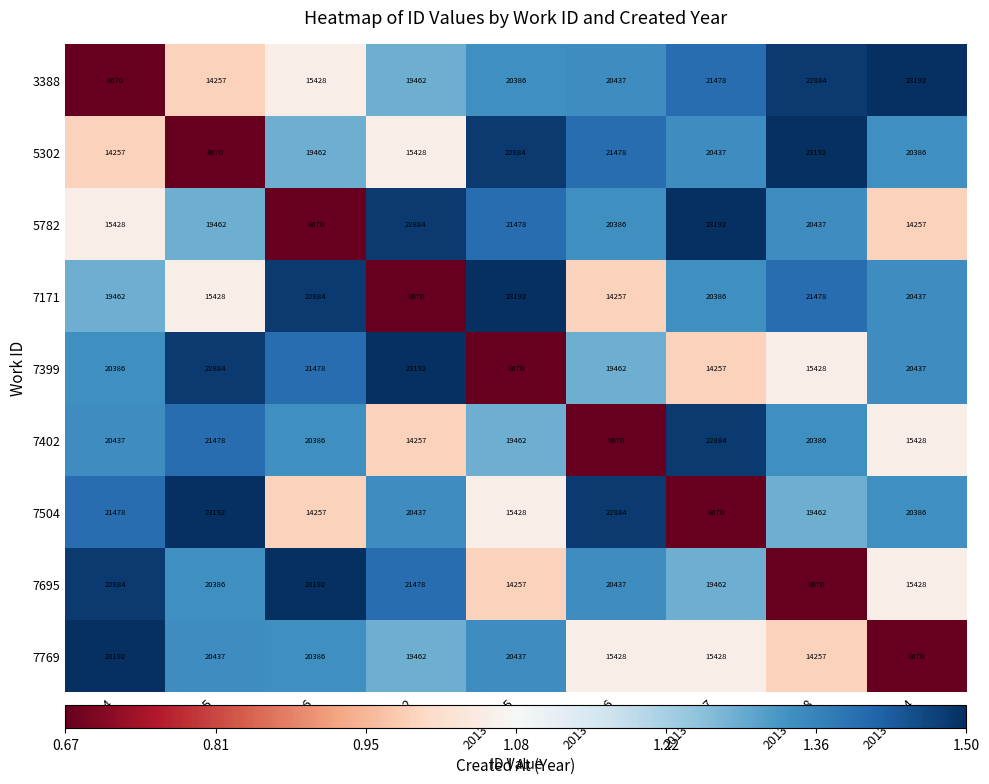

At which label is 7504 closest to 15931?

2013-06-05